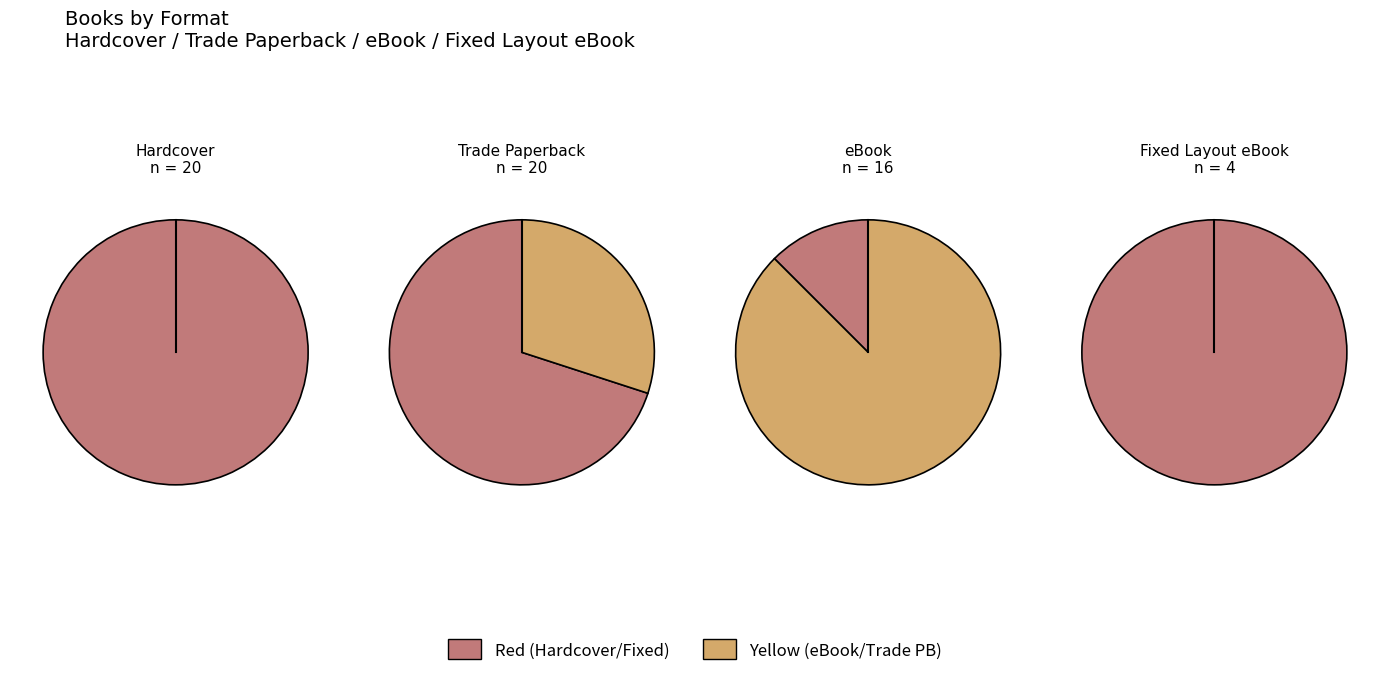

Does any single category account for the majority?

No